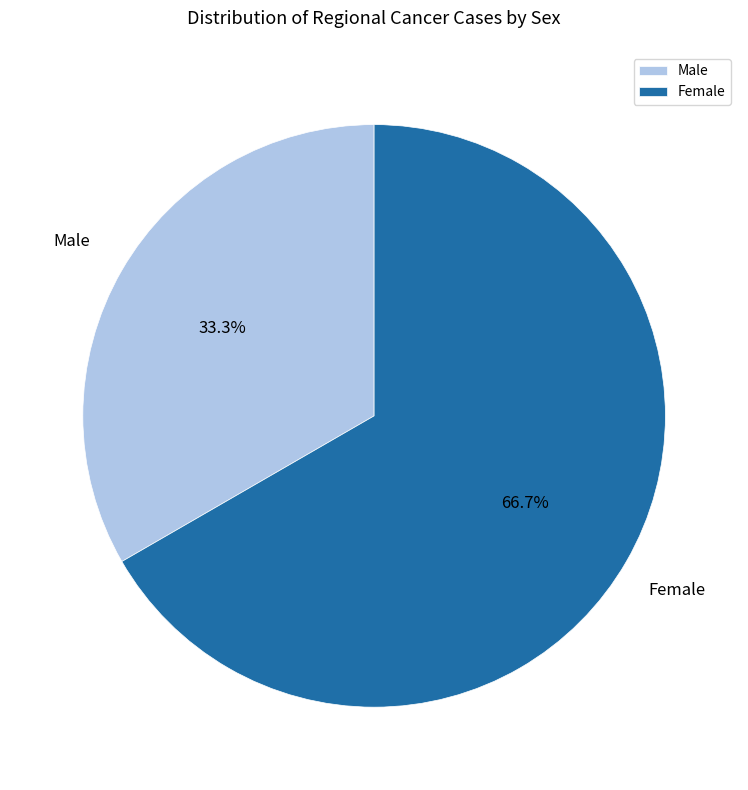

Count the number of slices in the pie.

2